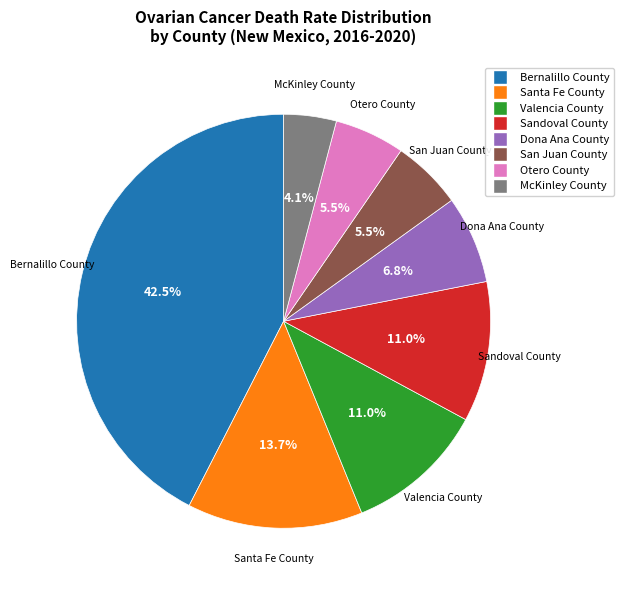

How many slices are in this pie chart?

8